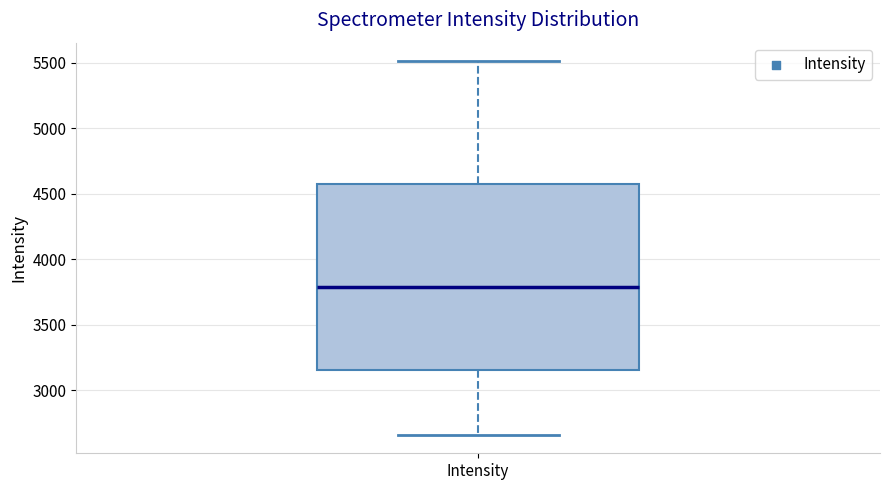

Where is the upper edge of the box for Intensity on the y-axis? The values are not printed on the chart, so give them approximately, as read against the axis.

4600